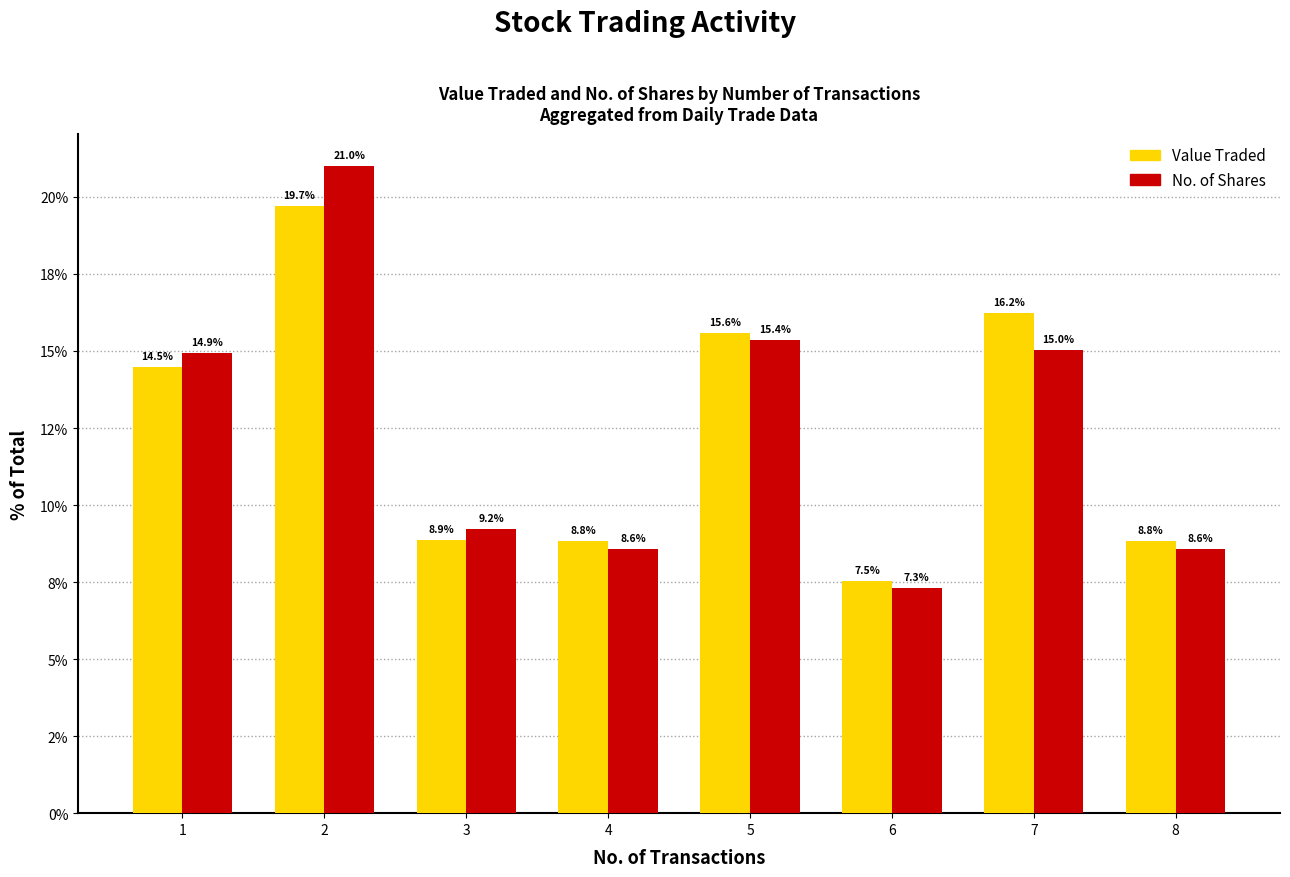

Is the value of No. of Shares at 7 greater than the value of Value Traded at 1?

Yes